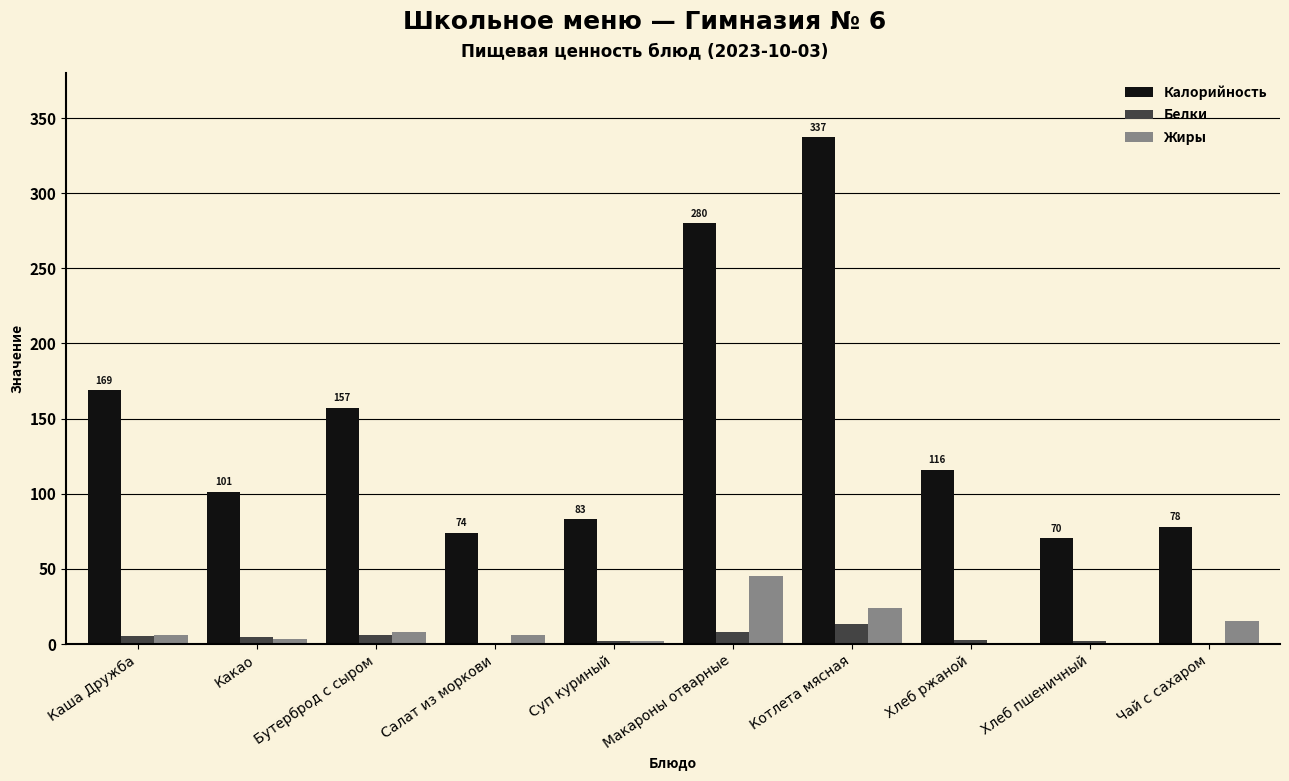

Which series changed the most between Бутерброд с сыром and Хлеб ржаной?

Калорийность